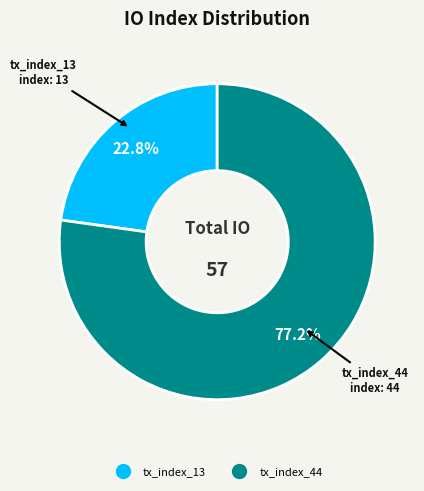

To the nearest percent, what is the combined percentage of tx_index_13 and tx_index_44?

100%